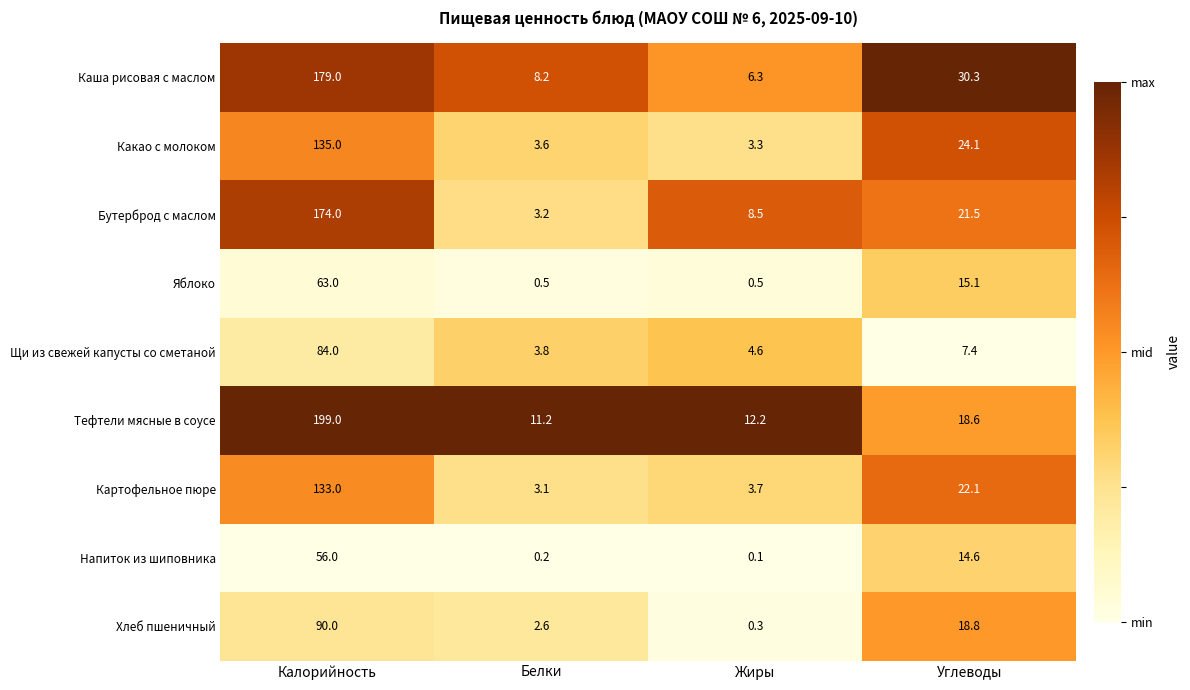

Is it true that Какао с молоком equals 3.3 at Жиры?

True